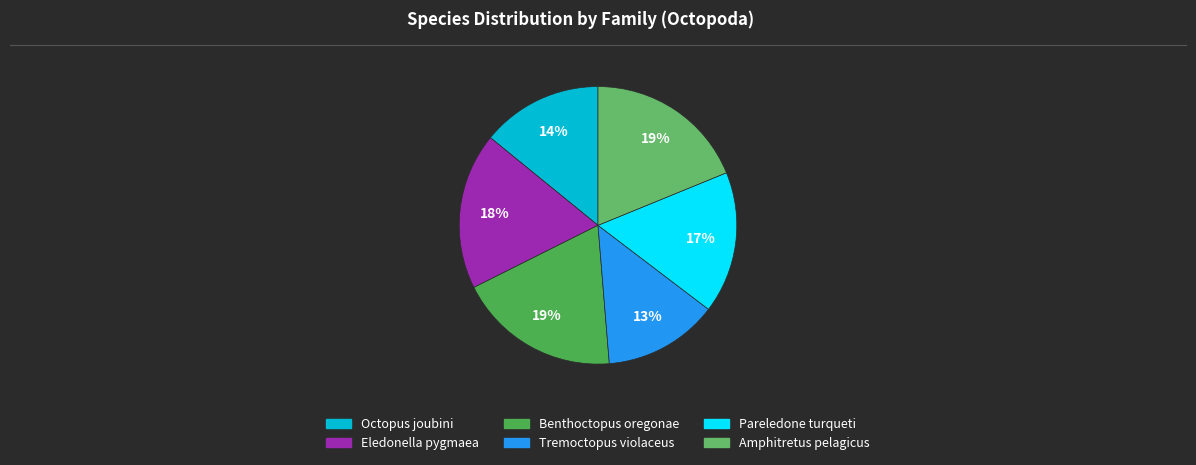

What percentage is the Octopus joubini slice, to the nearest percent?

14%